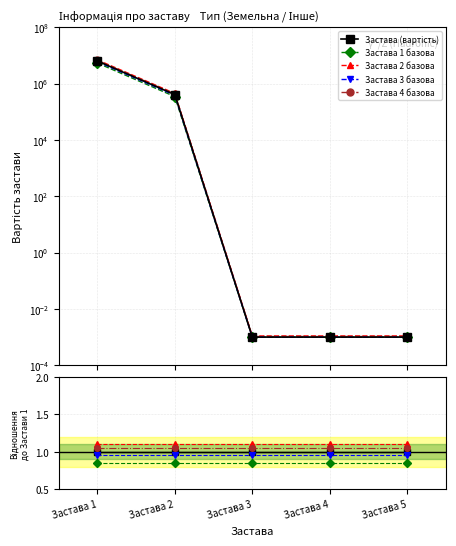

Is it true that Застава (вартість) equals 1.6 at Застава 5?

False